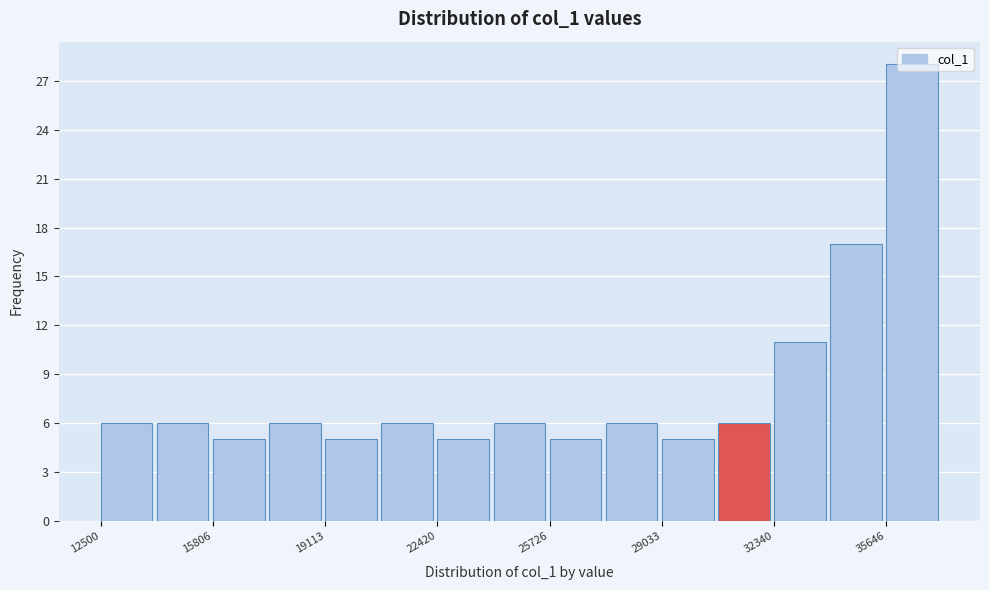

Around what value on the x-axis is the tallest bar? Give the approximate position of its centre, as read against the axis.

36500